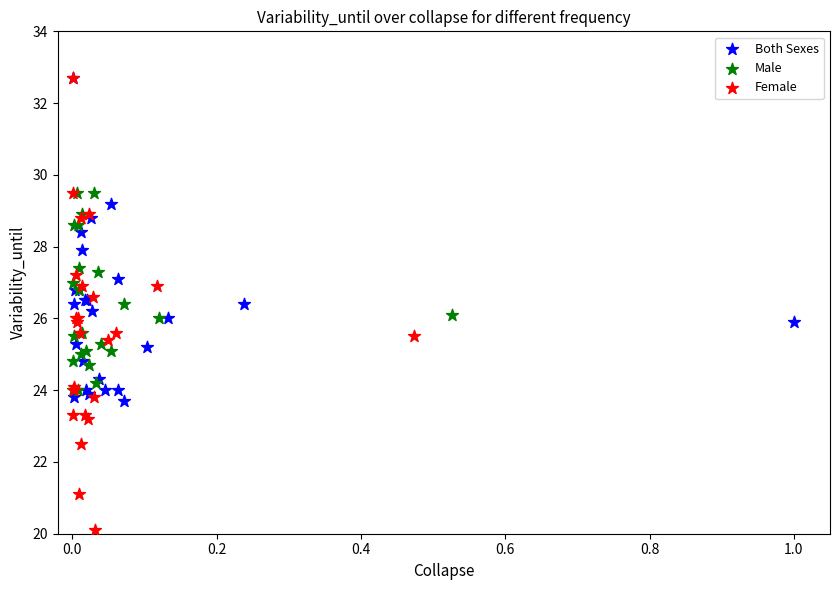

Which series contains the lowest Y value?

Female